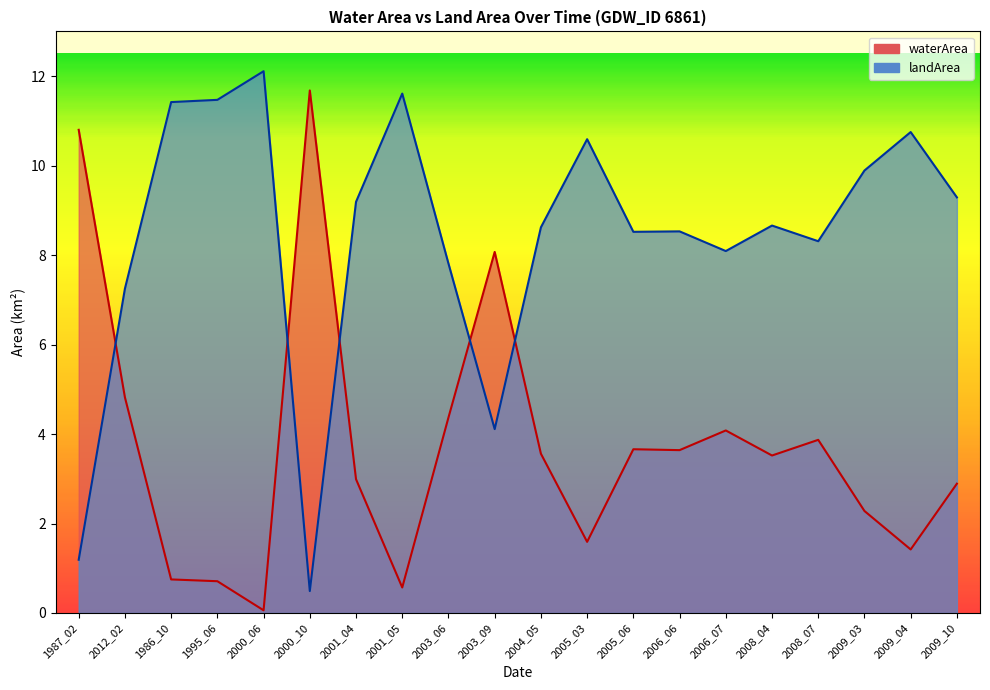

At how many categories does at least one series exceed 4?

20